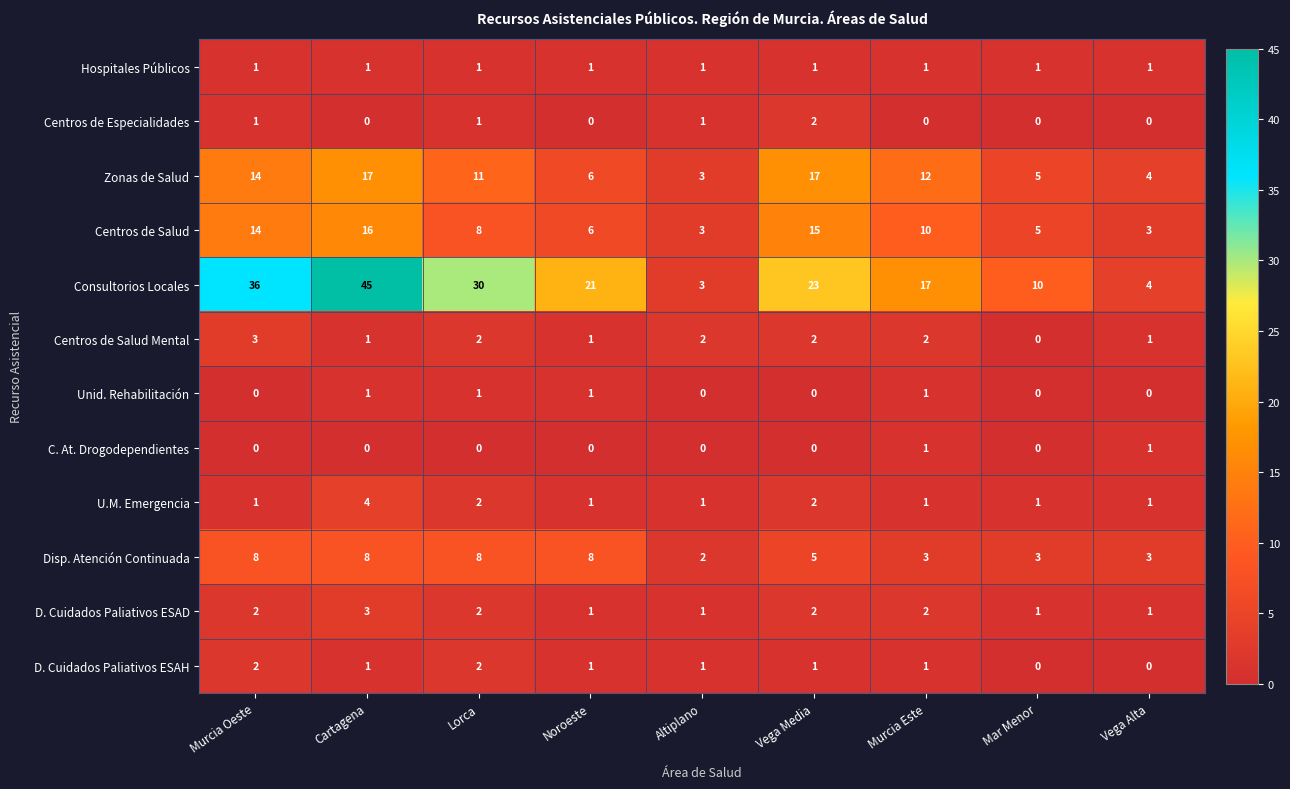

Which series changed the most between Altiplano and Mar Menor?

Consultorios Locales